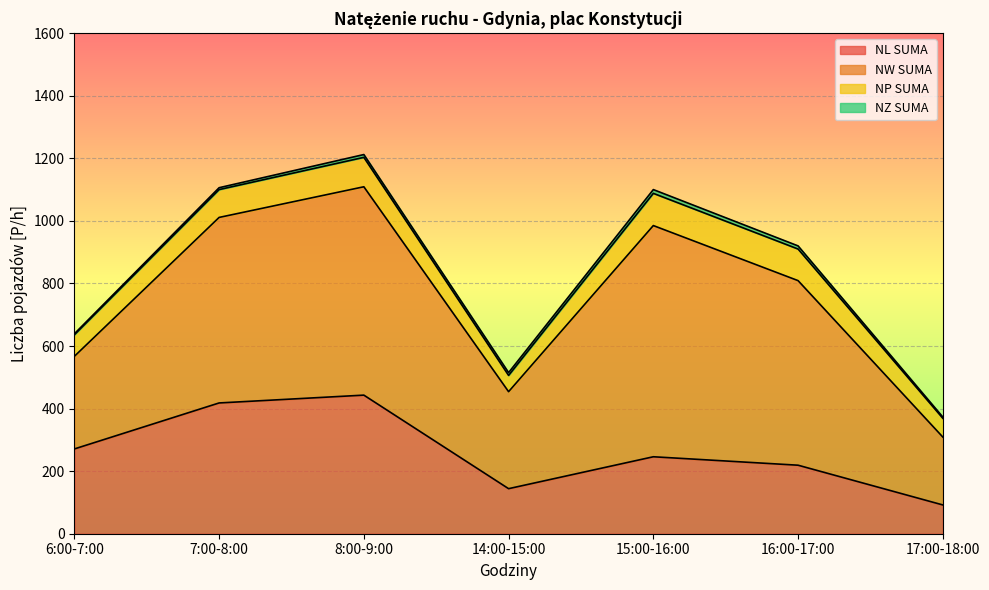

Reading left to right, what are all the values shown in this chart?

NL SUMA: 271	418	443	144	246	219	92
NW SUMA: 296	593	666	310	739	590	217
NP SUMA: 69	89	94	52	103	101	60
NZ SUMA: 3	6	9	9	12	10	4